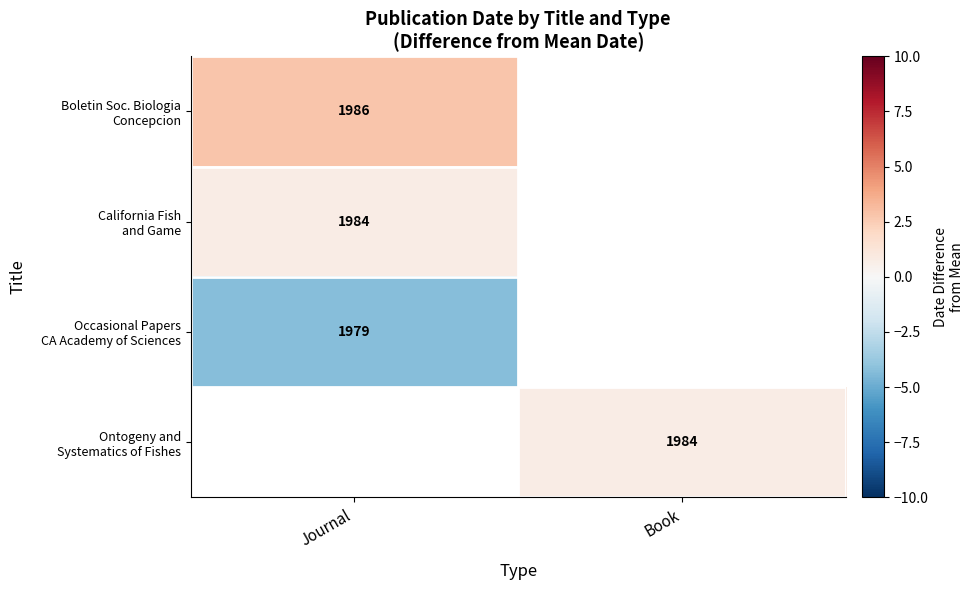

Between Journal and Book, which is larger?

Book